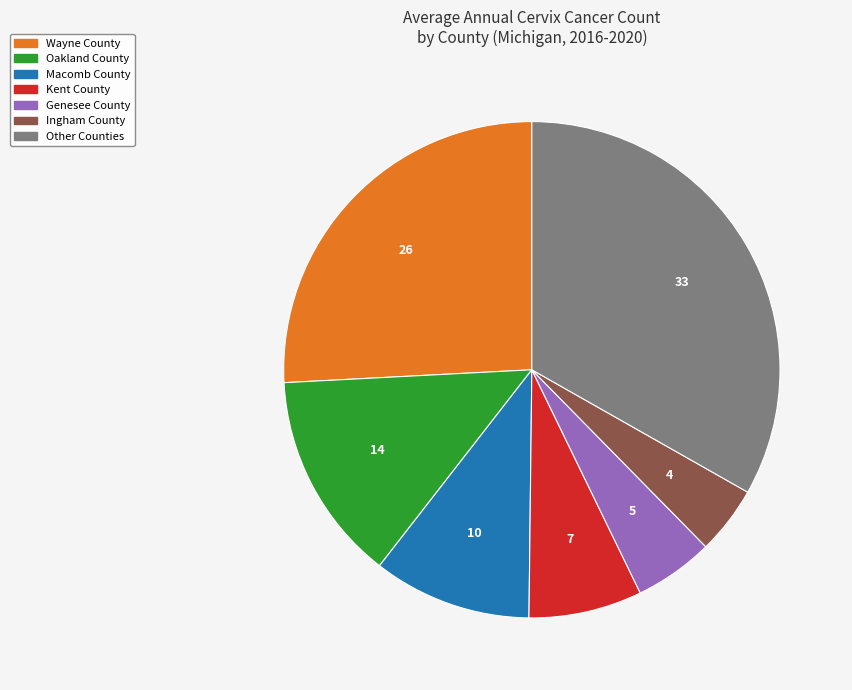

Is there any slice that represents more than half of the pie?

No